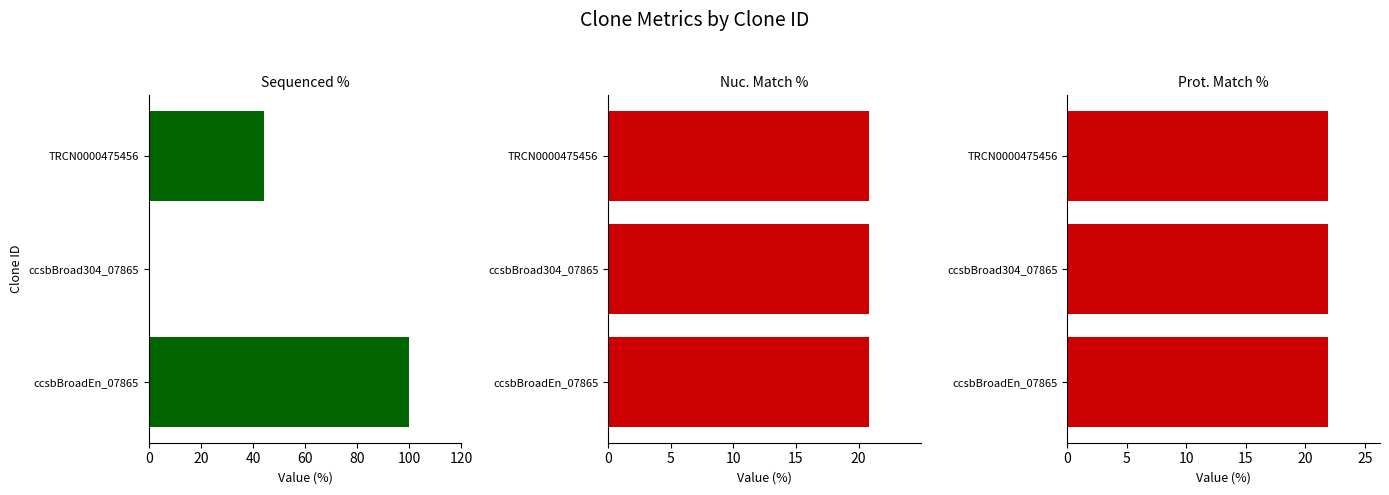

Which series changed the most between 0 and 40?

Sequenced %